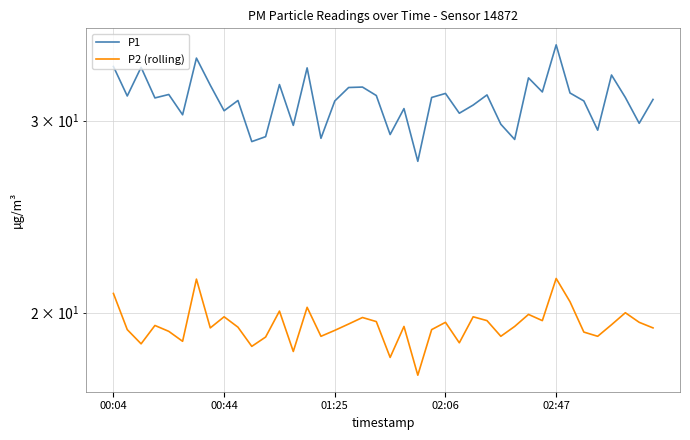

Does the chart display data point markers on the line(s)?

No